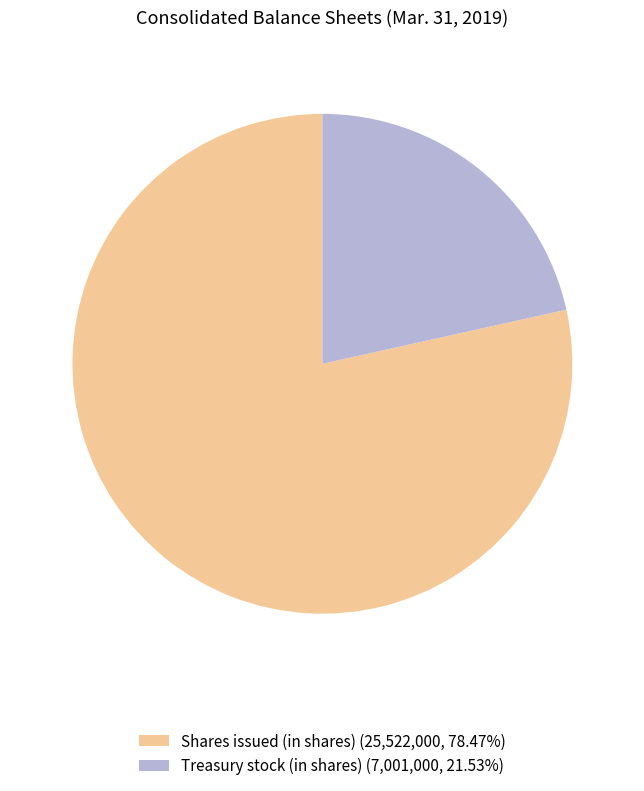

Does any single category account for the majority?

Yes